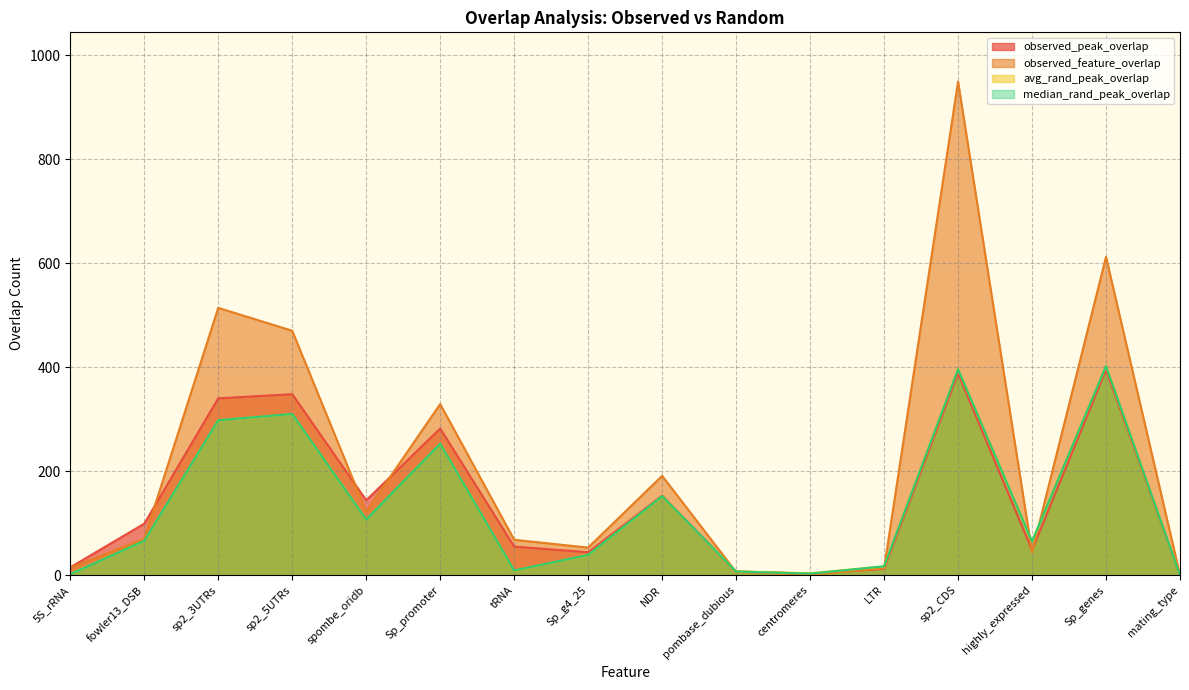

Which has a higher value, tRNA or centromeres?

tRNA